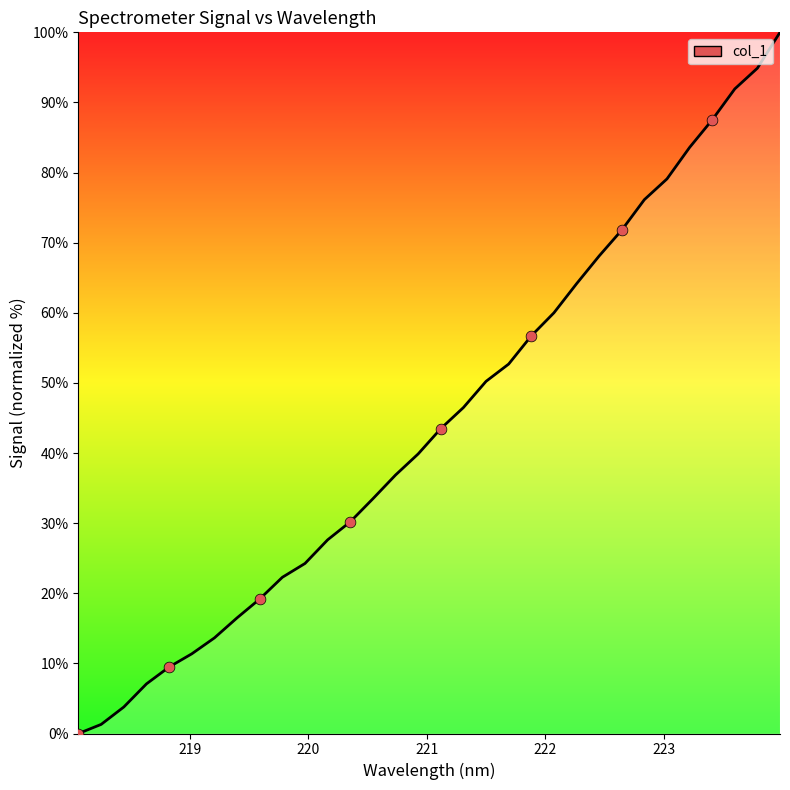

What is the greatest value displayed?

100.0